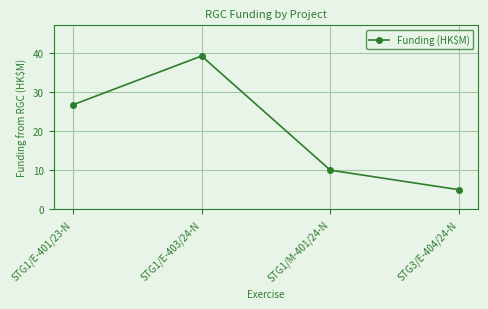

Which category has the highest value across all series?

STG1/E-403/24-N